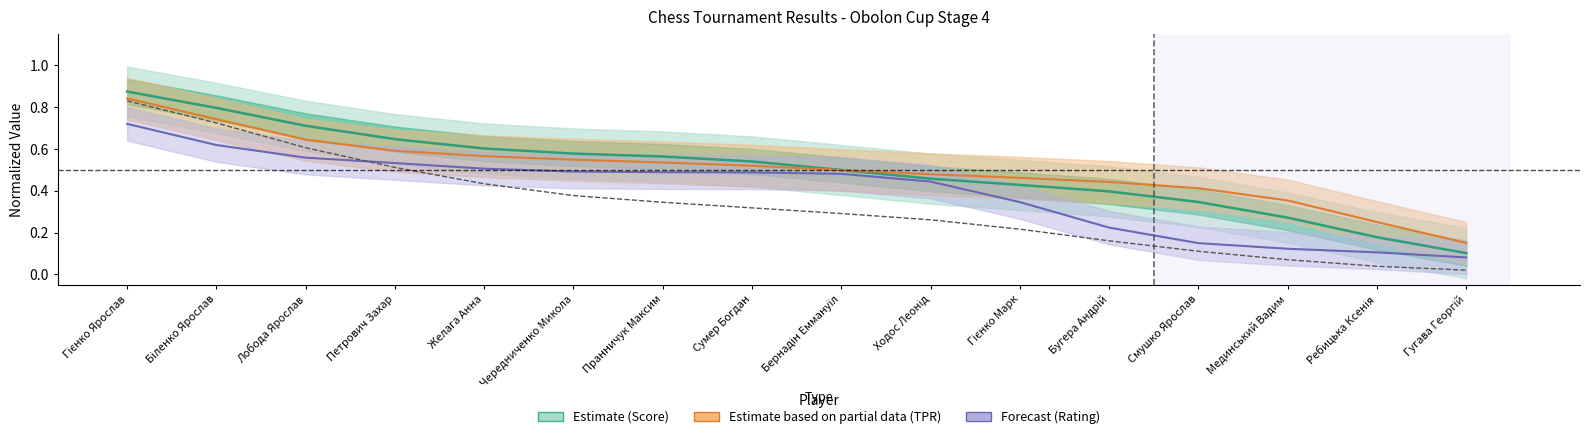

Is this an area chart (filled region under the line)?

No